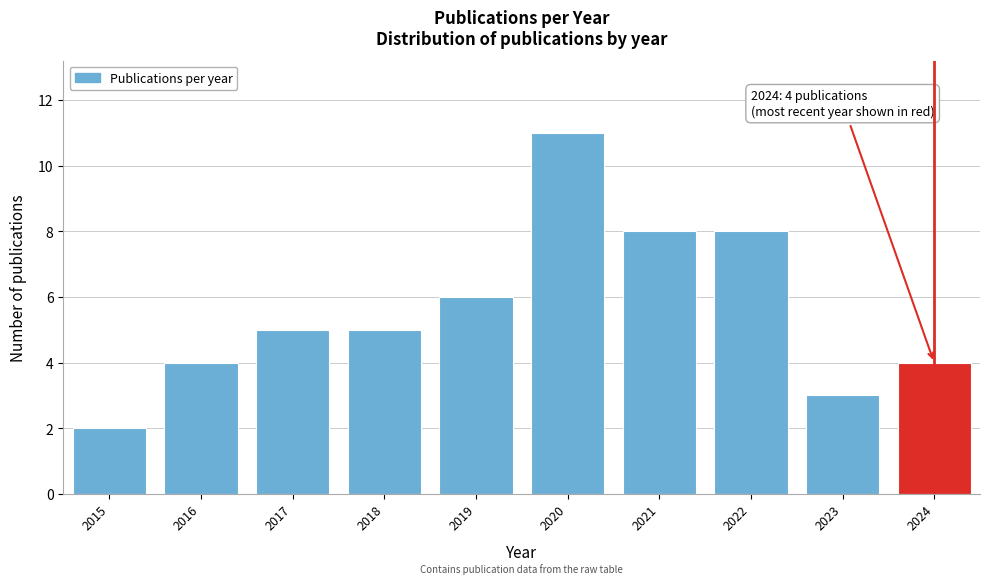

Reading left to right, extract all data points from this chart.

2015=2	2016=4	2017=5	2018=5	2019=6	2020=11	2021=8	2022=8	2023=3	2024=4